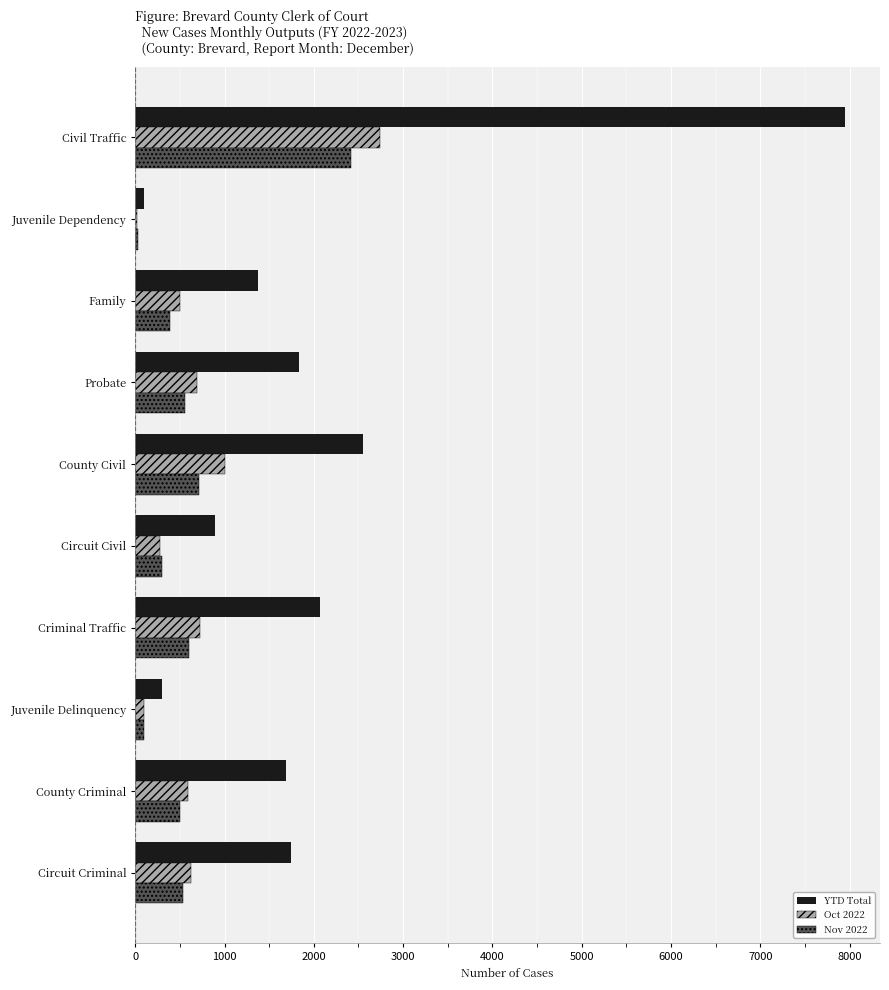

What is the average value of the YTD Total series?

2049